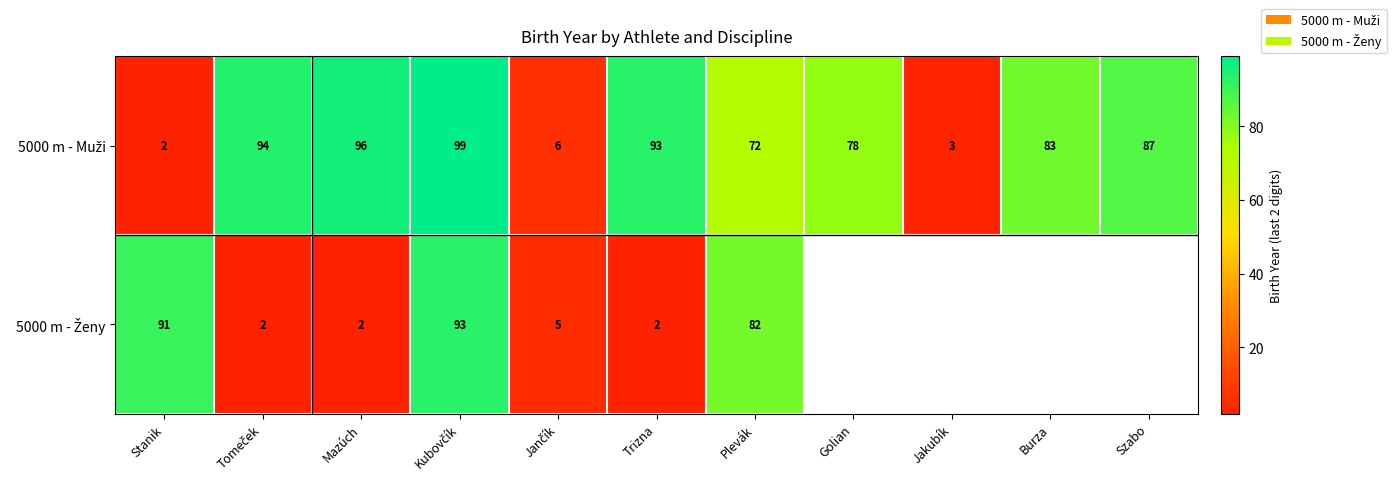

At which label does the data first exceed 83?

Tomeček